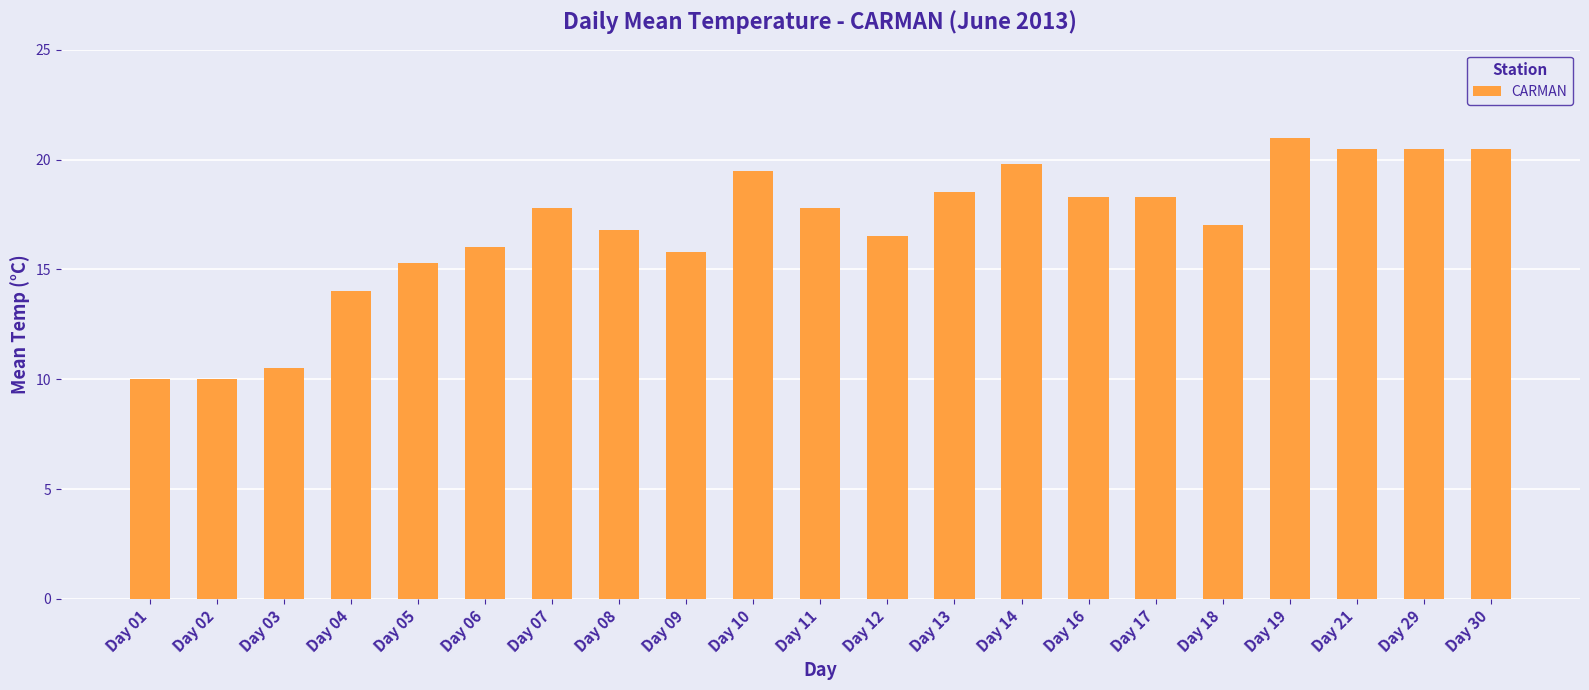

Reading left to right, transcribe all the data shown in this chart.

Day 01=10.0	Day 02=10.0	Day 03=10.5	Day 04=14.0	Day 05=15.3	Day 06=16.0	Day 07=17.8	Day 08=16.8	Day 09=15.8	Day 10=19.5	Day 11=17.8	Day 12=16.5	Day 13=18.5	Day 14=19.8	Day 16=18.3	Day 17=18.3	Day 18=17.0	Day 19=21.0	Day 21=20.5	Day 29=20.5	Day 30=20.5